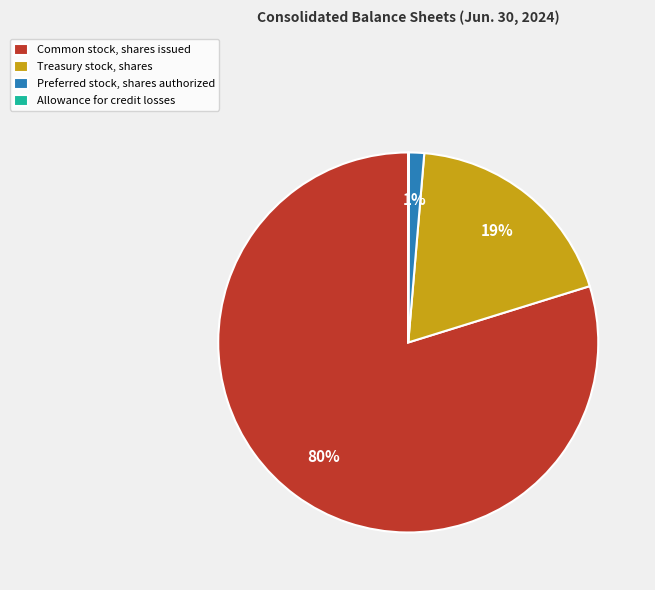

Which slice is the largest?

Common stock, shares issued